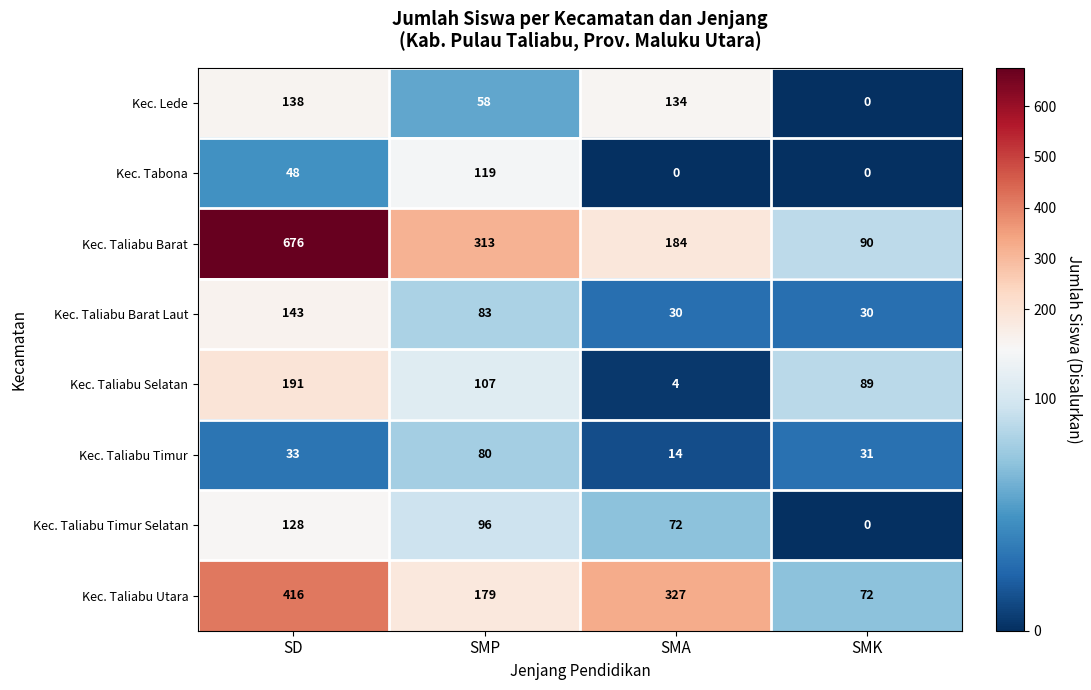

How many categories are shown in the chart?

4